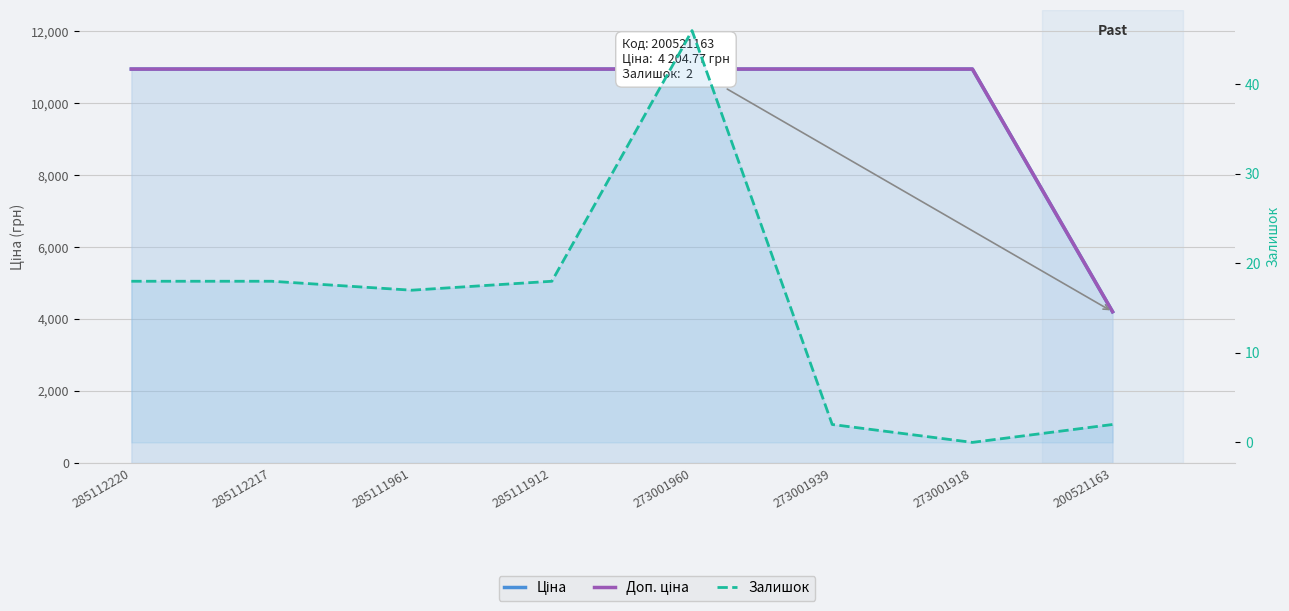

What is the value of the Залишок point at the 2nd from the left?

18.0